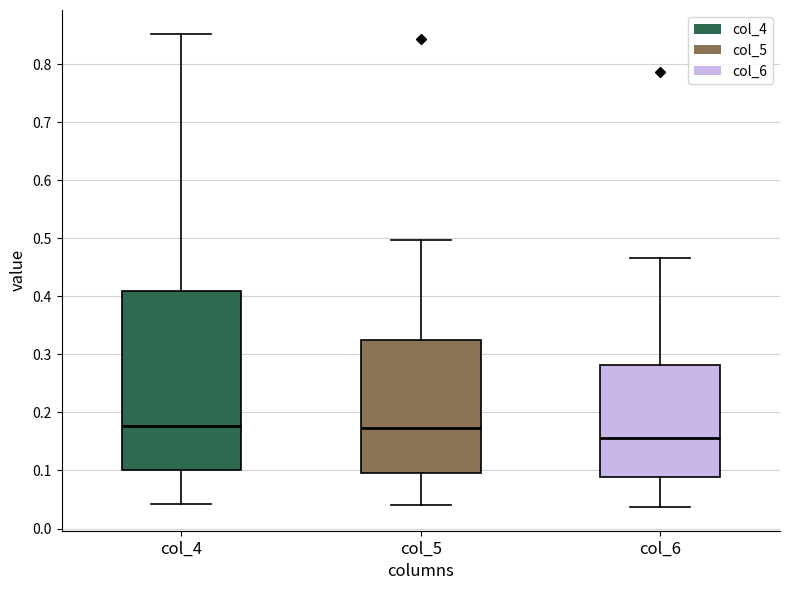

Where does the median line of the box for col_4 sit on the y-axis? The values are not printed on the chart, so give them approximately, as read against the axis.

0.18